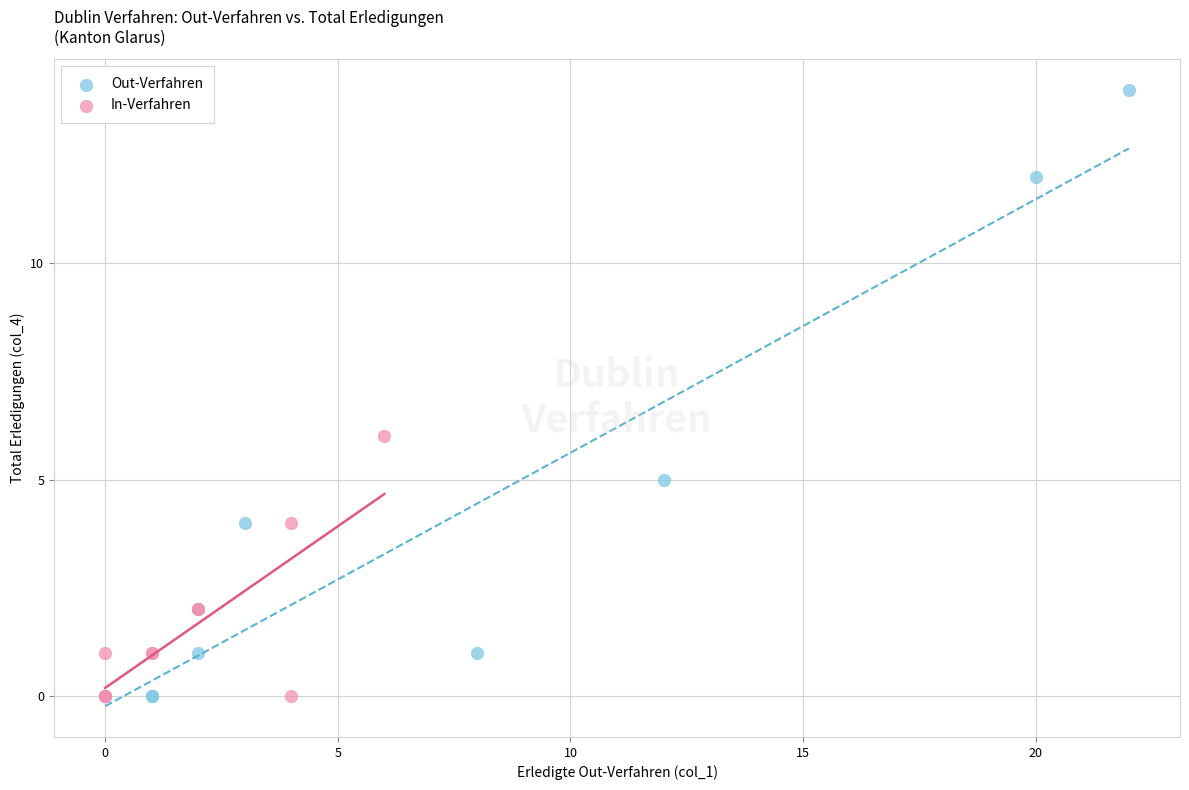

Which series reaches the maximum Y coordinate?

Out-Verfahren